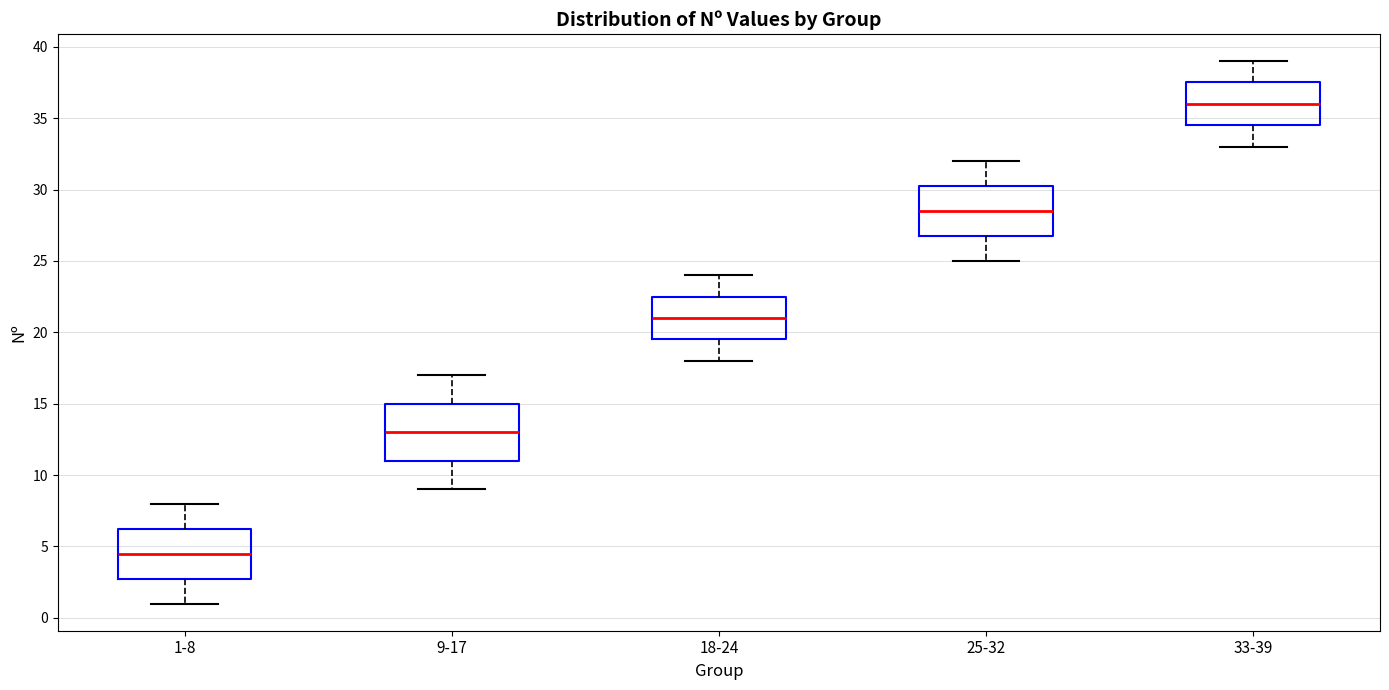

Which box has the lowest median line?

1-8